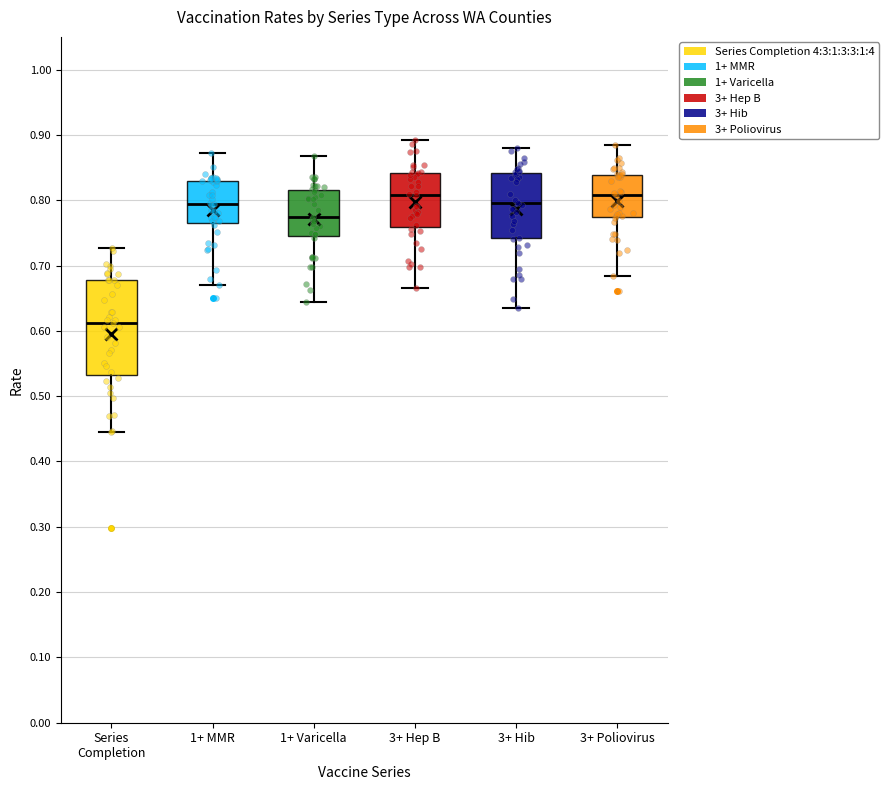

Comparing the boxes themselves (not the whiskers), which one is the tallest?

Series Completion